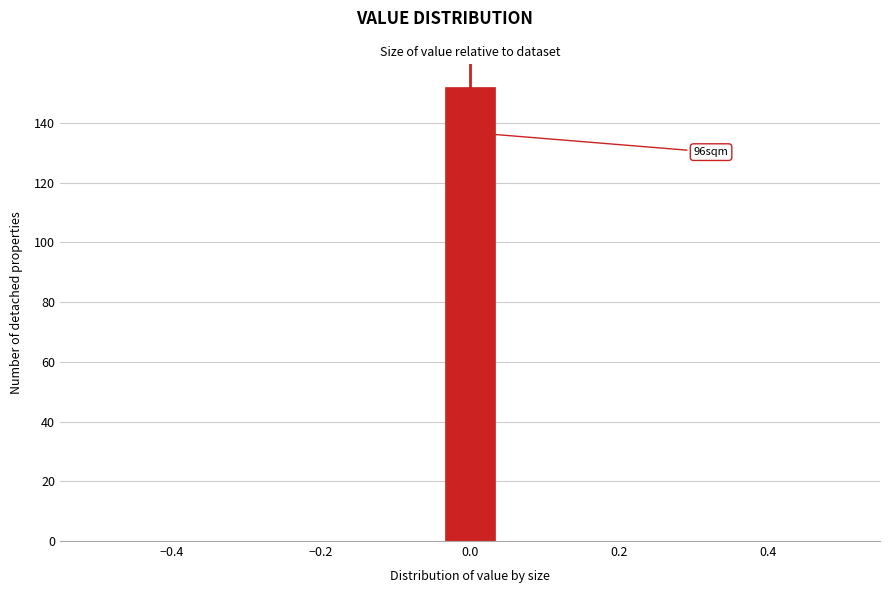

Read against the x-axis, roughly where is the centre of the tallest bar?

0.00